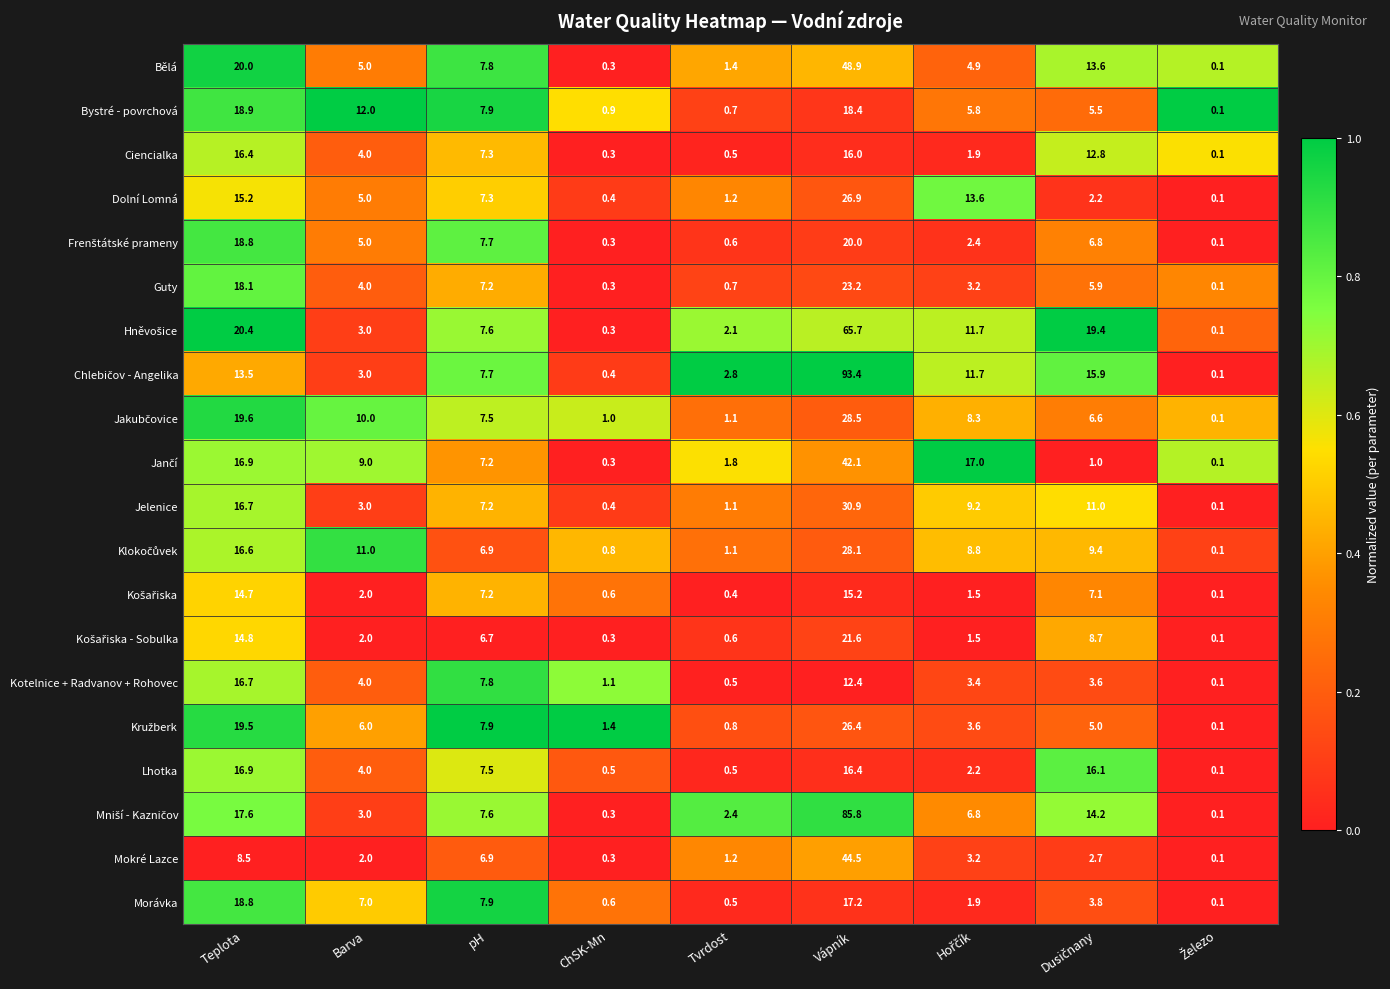

What is the total value across all series at Teplota?

338.6